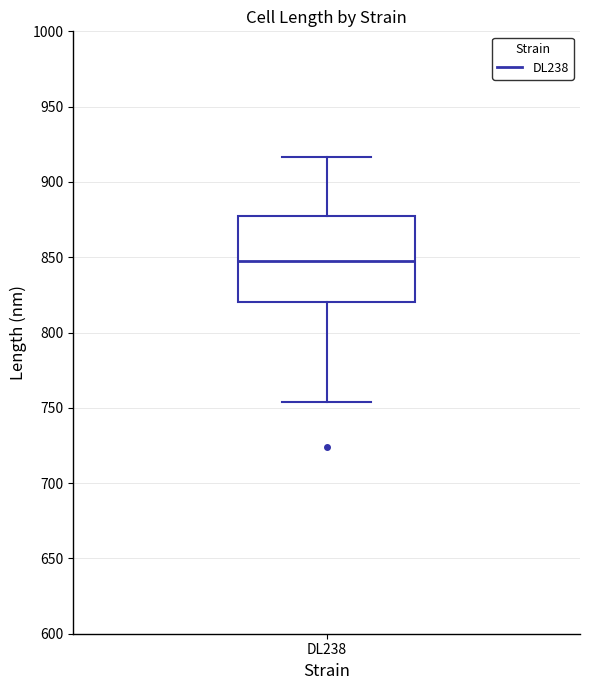

Where is the upper edge of the box for DL238 on the y-axis? The values are not printed on the chart, so give them approximately, as read against the axis.

875